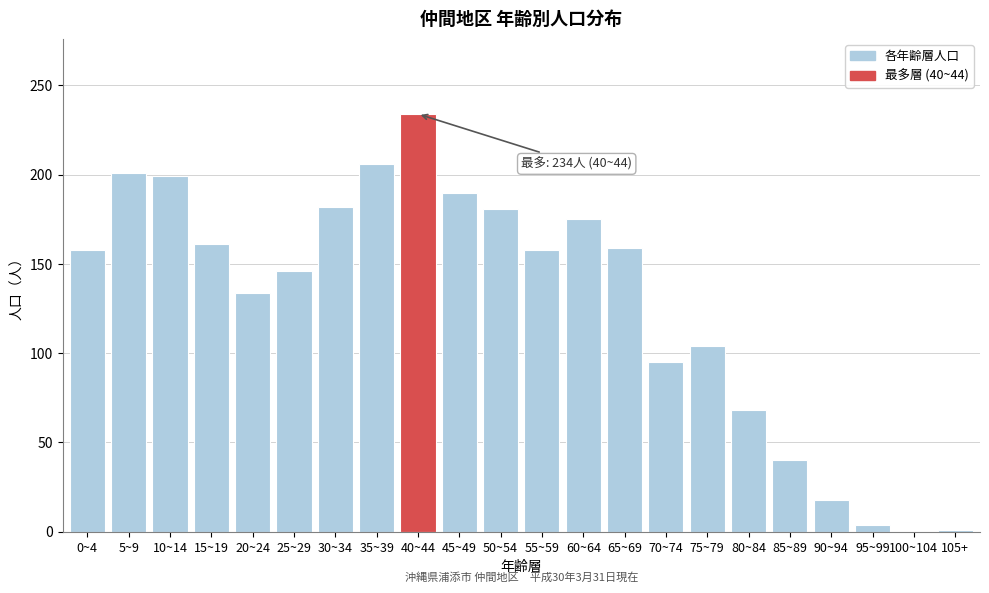

Is it true that the value at 75~79 is 104?

True